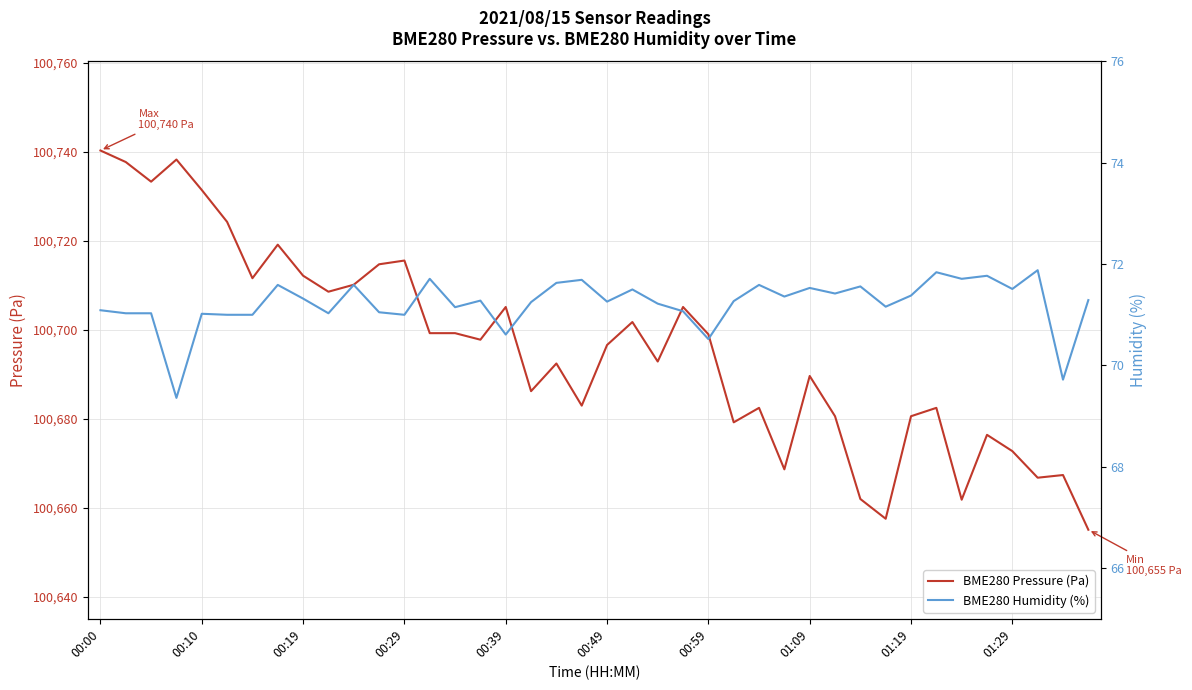

What is the minimum value shown in the chart?

69.4